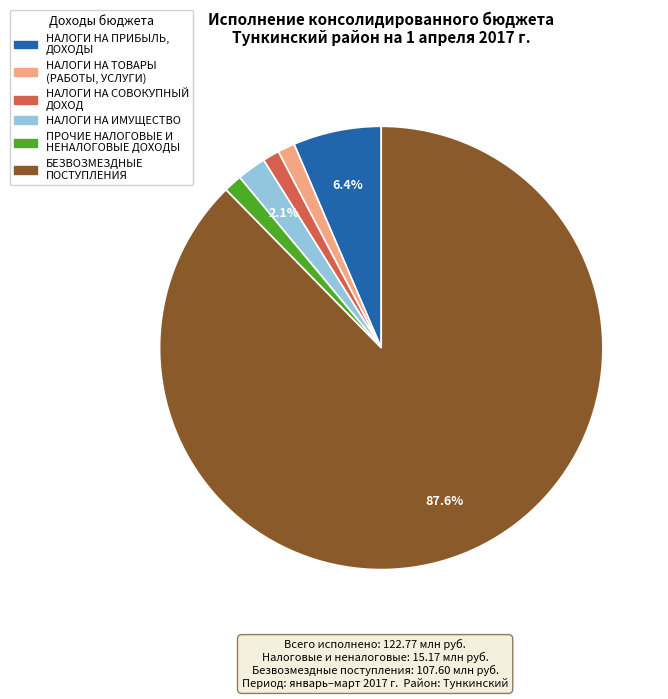

Count the number of slices in the pie.

6